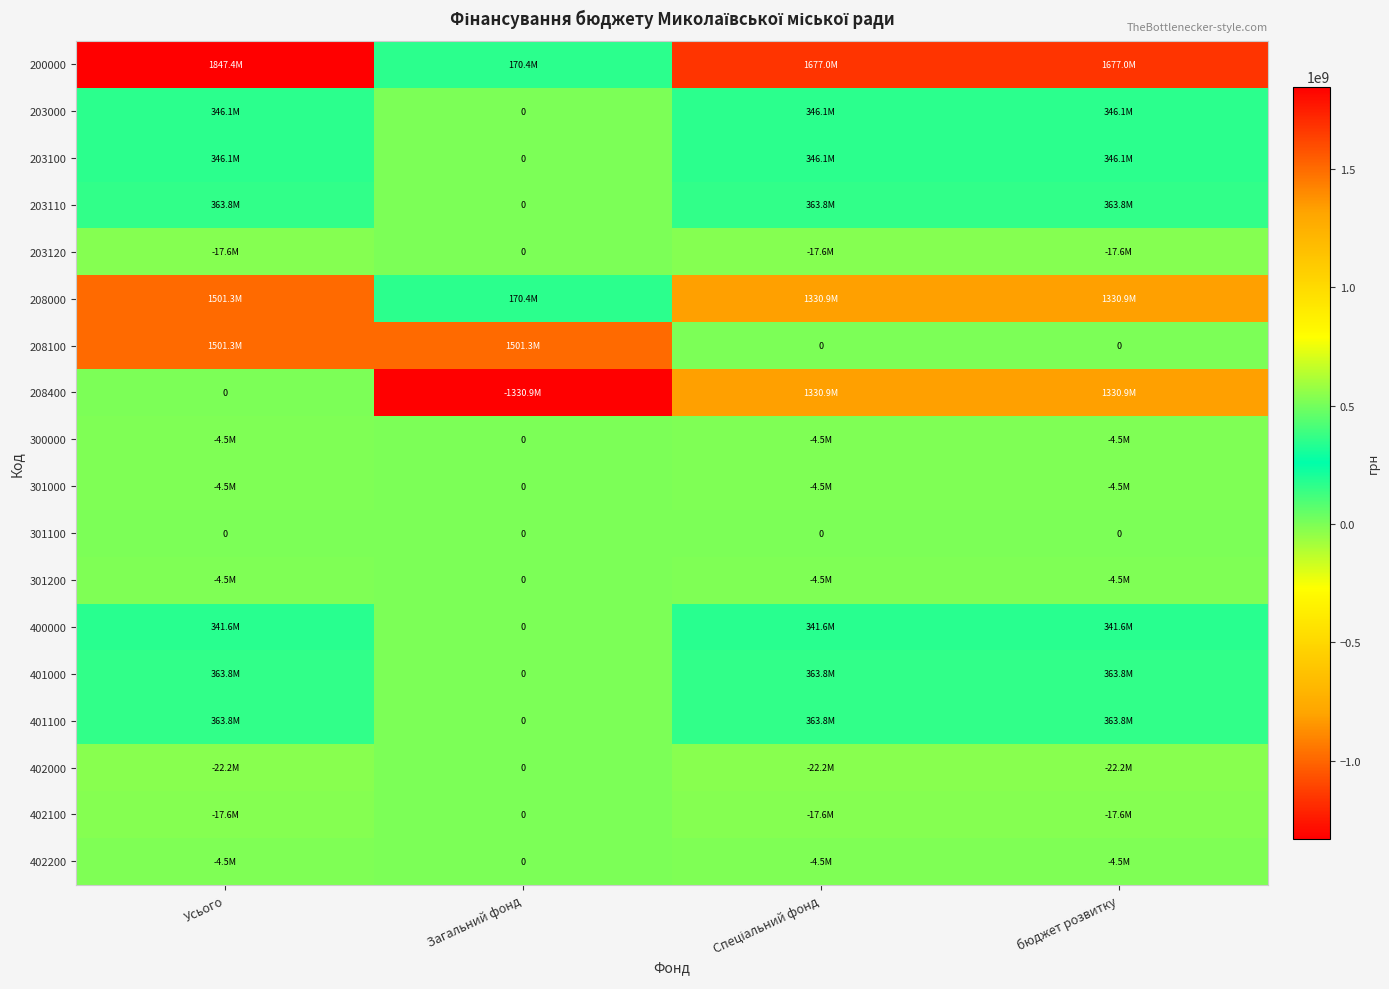

What is the total value across all series at Спеціальний фонд?

6388304522